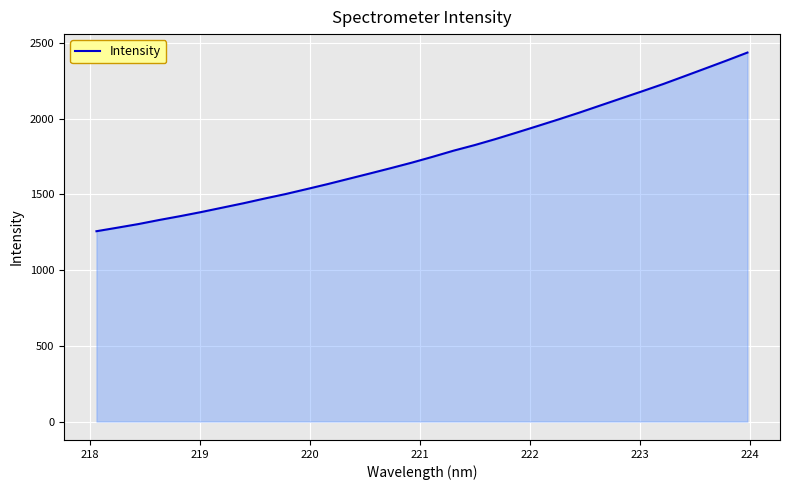

What is the smallest value displayed?

1256.7